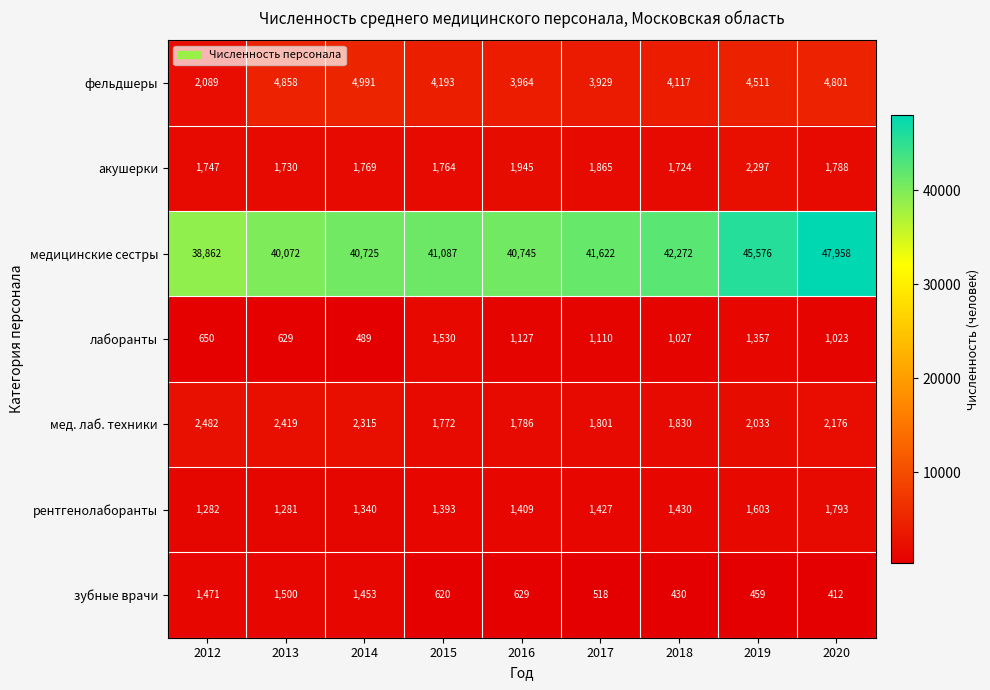

At how many categories does at least one series exceed 12647?

9